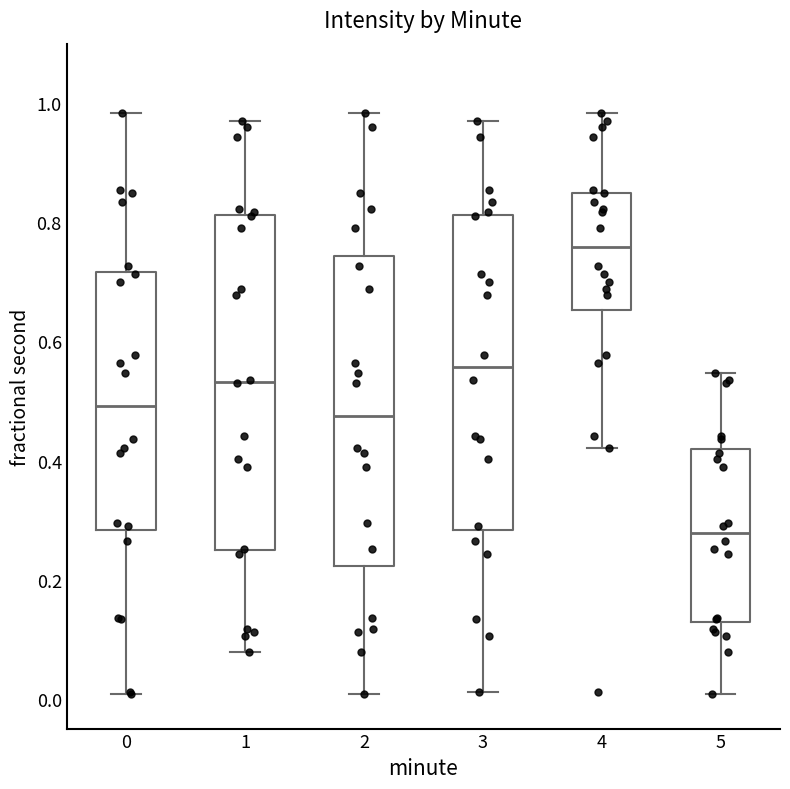

Reading left to right, transcribe this box plot: for each box, give where its median line is, the range the box spans, and where its two whiskers end, as read against the y-axis. The values are not printed on the chart, so give them approximately, as read against the axis.

0: median 0.50, box 0.28 to 0.72, whiskers 0.00 to 0.98
1: median 0.54, box 0.24 to 0.82, whiskers 0.08 to 0.98
2: median 0.48, box 0.22 to 0.74, whiskers 0.00 to 0.98
3: median 0.56, box 0.28 to 0.82, whiskers 0.02 to 0.98
4: median 0.76, box 0.66 to 0.84, whiskers 0.42 to 0.98
5: median 0.28, box 0.12 to 0.42, whiskers 0.00 to 0.54